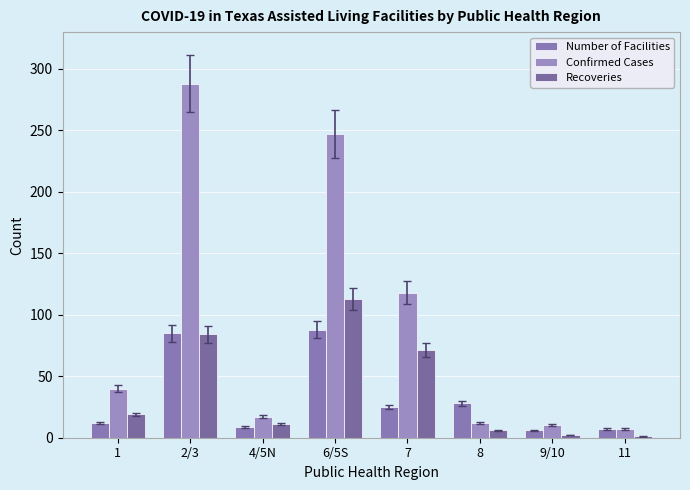

At which category is the sum across all series the highest?

2/3